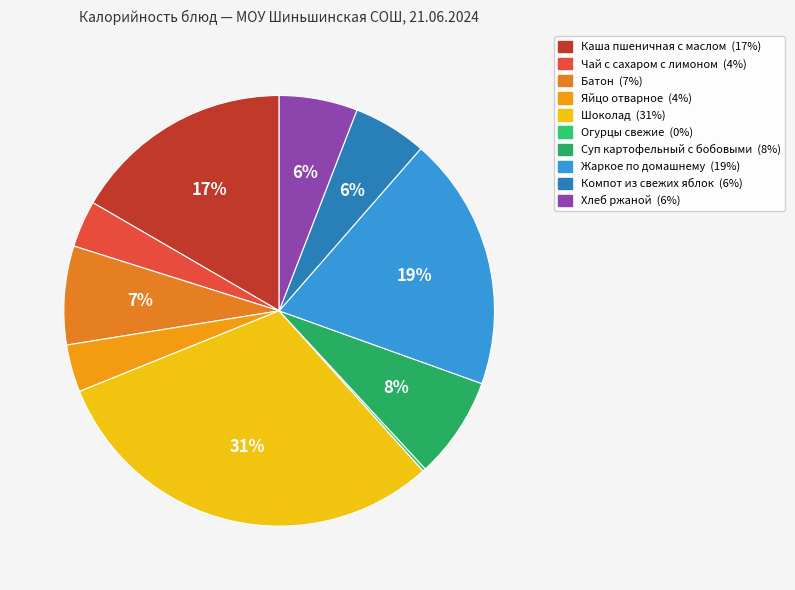

Is there any slice that represents more than half of the pie?

No